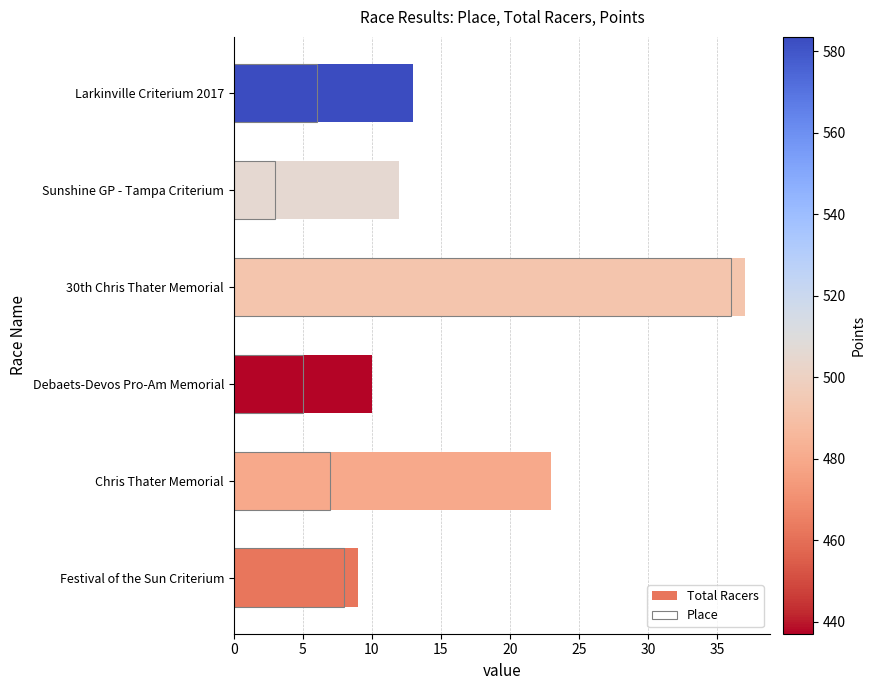

Reading left to right, transcribe all the data shown in this chart.

Total Racers: 9	23	10	37	12	13
Place: 8	7	5	36	3	6